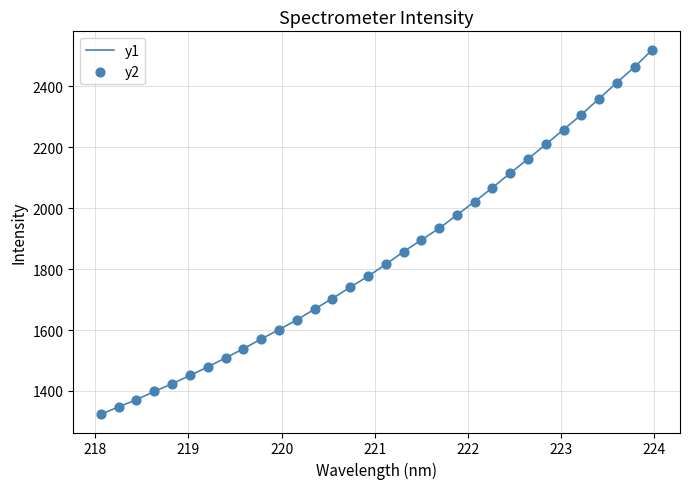

What is the minimum value shown in the chart?

1323.5